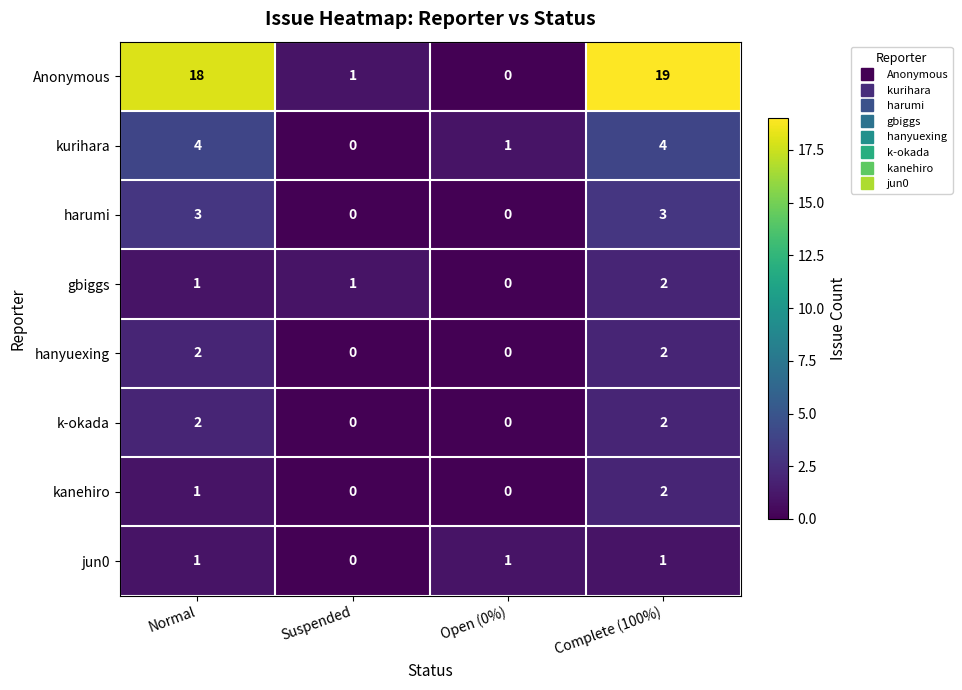

What is the total value across all series at Normal?

32